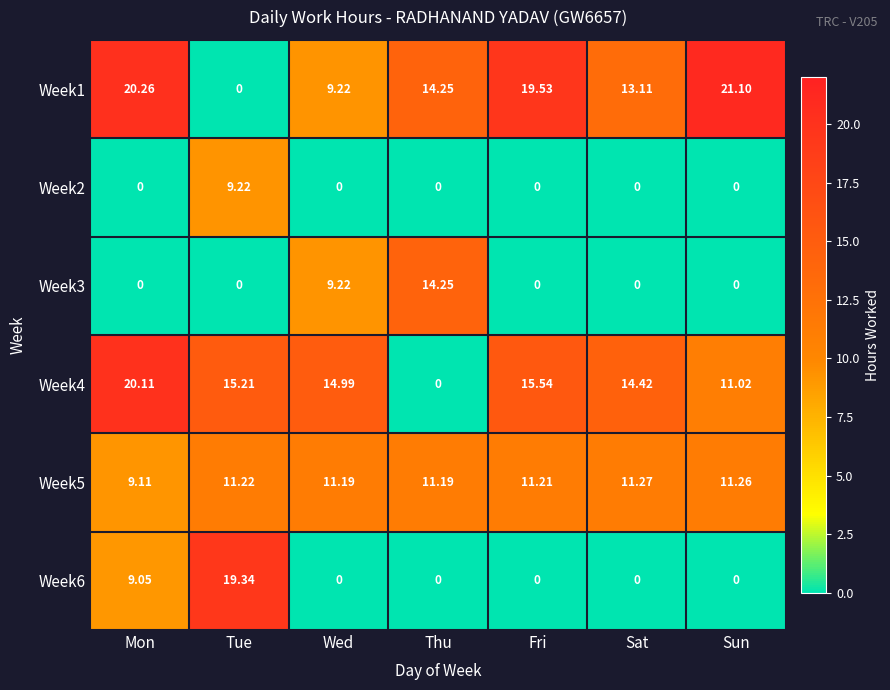

At how many categories does at least one series exceed 14?

7